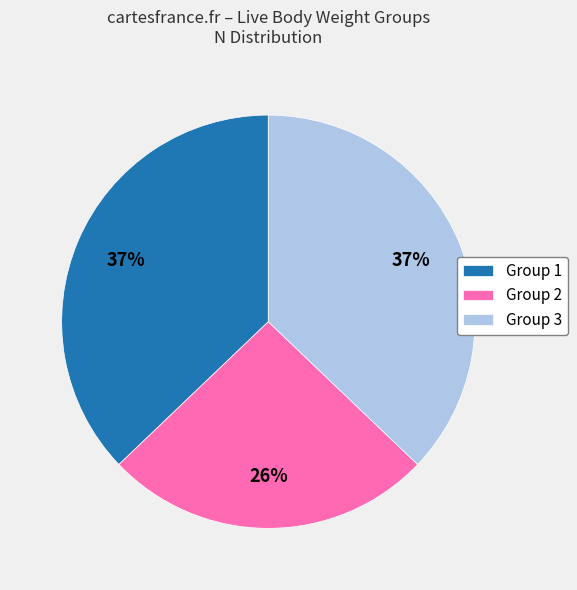

Approximately how many times larger is the value at Group 3 compared to Group 2?

1.4